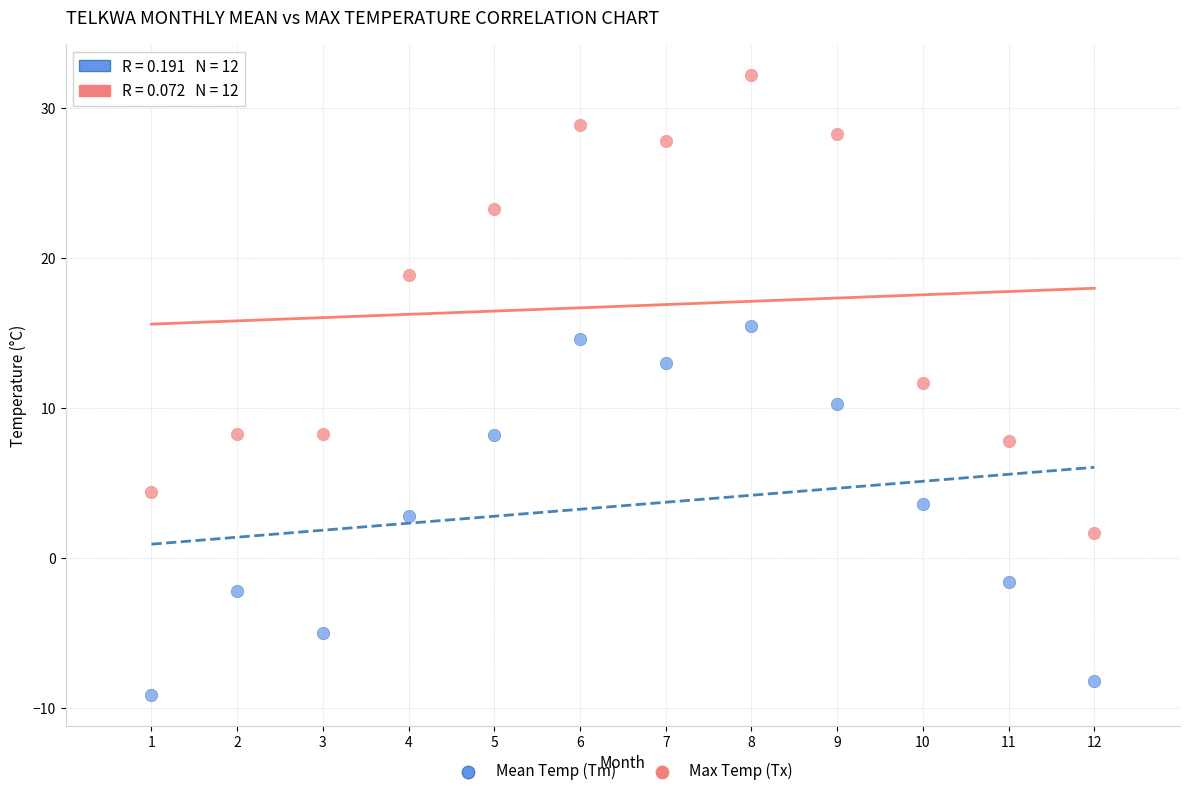

Across all data points, what is the range of Y values (max minus min)?

41.3